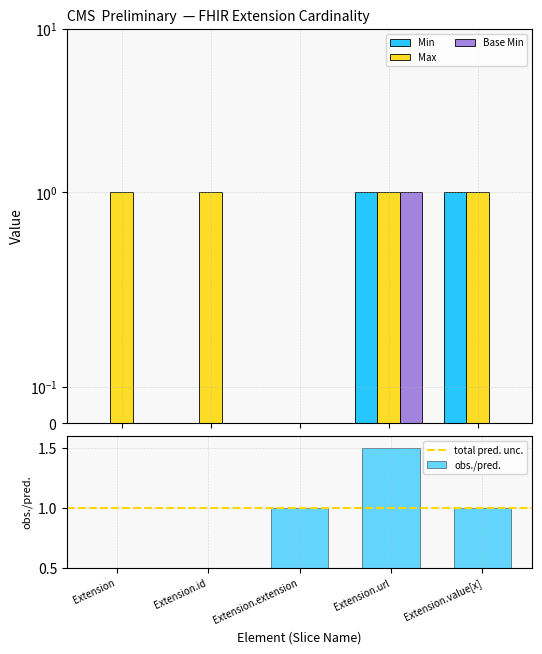

At which label does Max reach its minimum?

Extension.extension